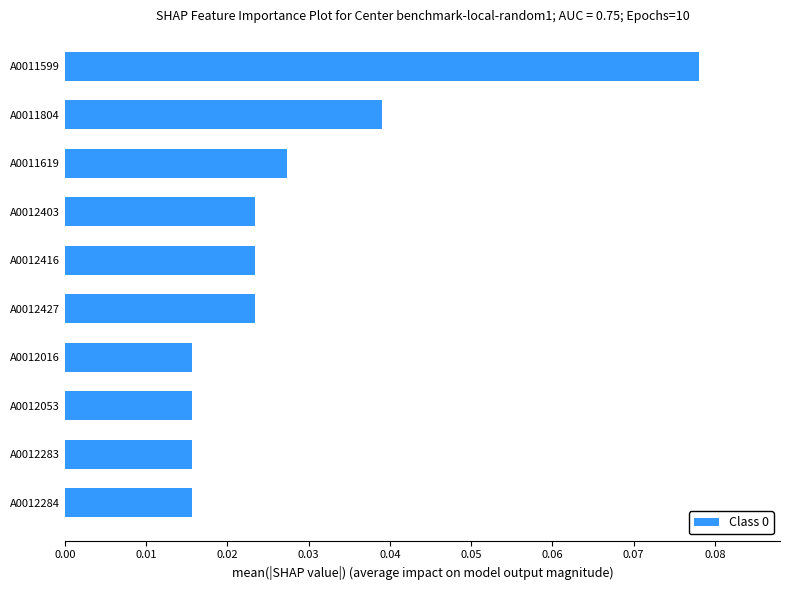

How many categories are shown in the chart?

10